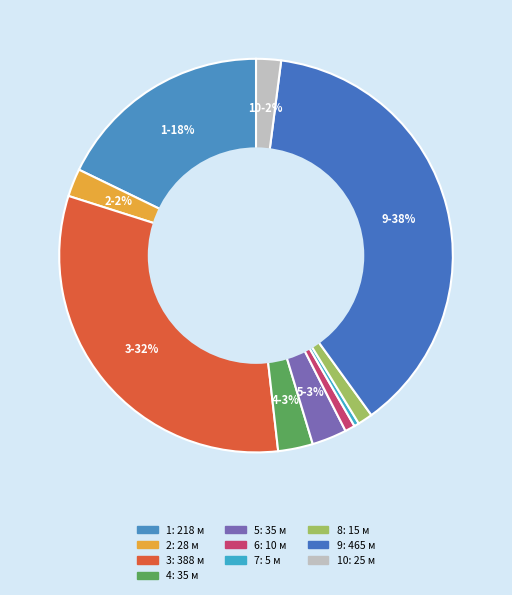

How many segments does this pie chart have?

10